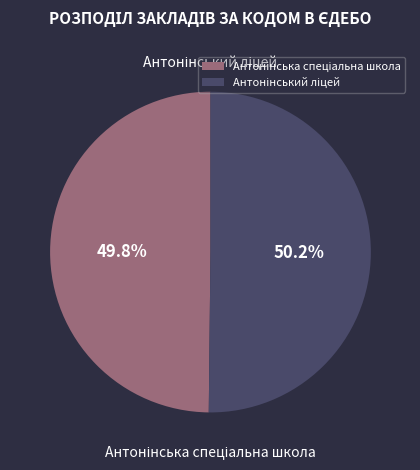

Does any single category account for the majority?

Yes